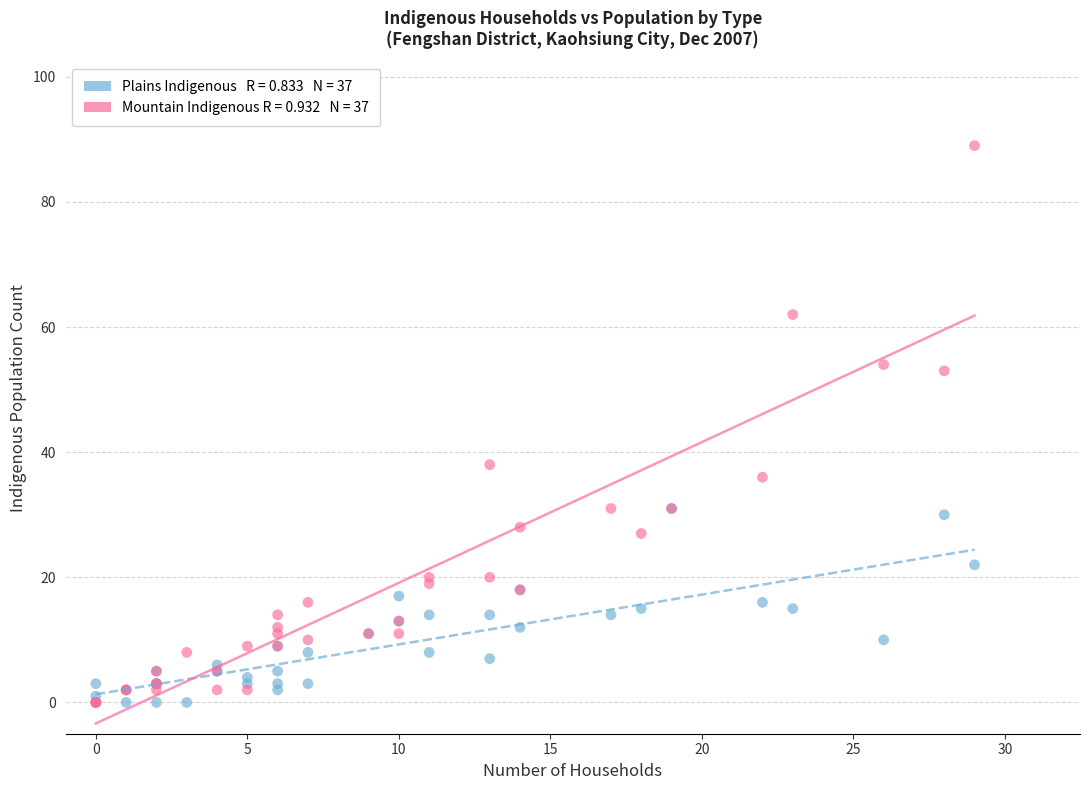

Across all series, what Y value is closest to 44?

38